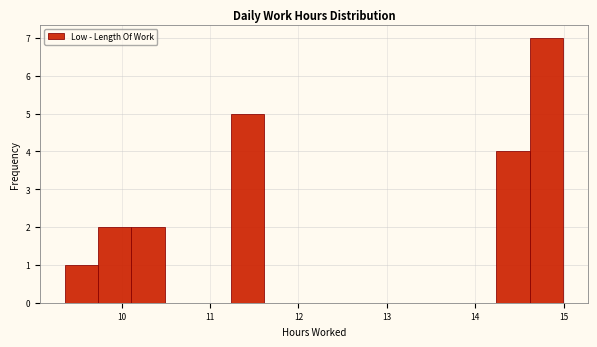

Around what value on the x-axis is the tallest bar? Give the approximate position of its centre, as read against the axis.

14.8